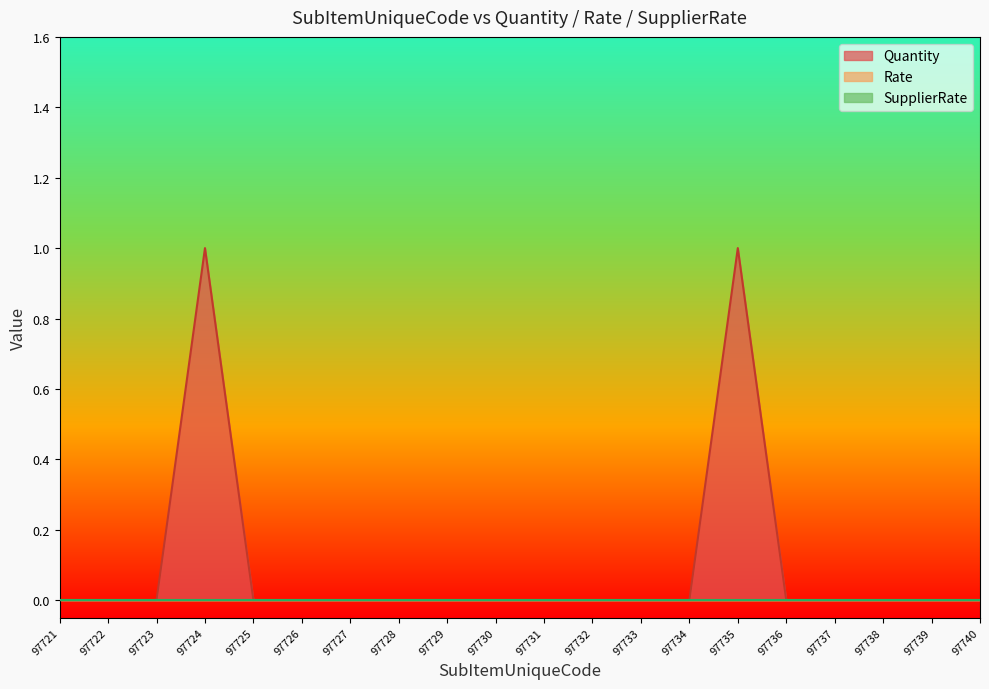

Rank the categories by Rate value from lowest to highest.

97721, 97722, 97723, 97724, 97725, 97726, 97727, 97728, 97729, 97730, 97731, 97732, 97733, 97734, 97735, 97736, 97737, 97738, 97739, 97740